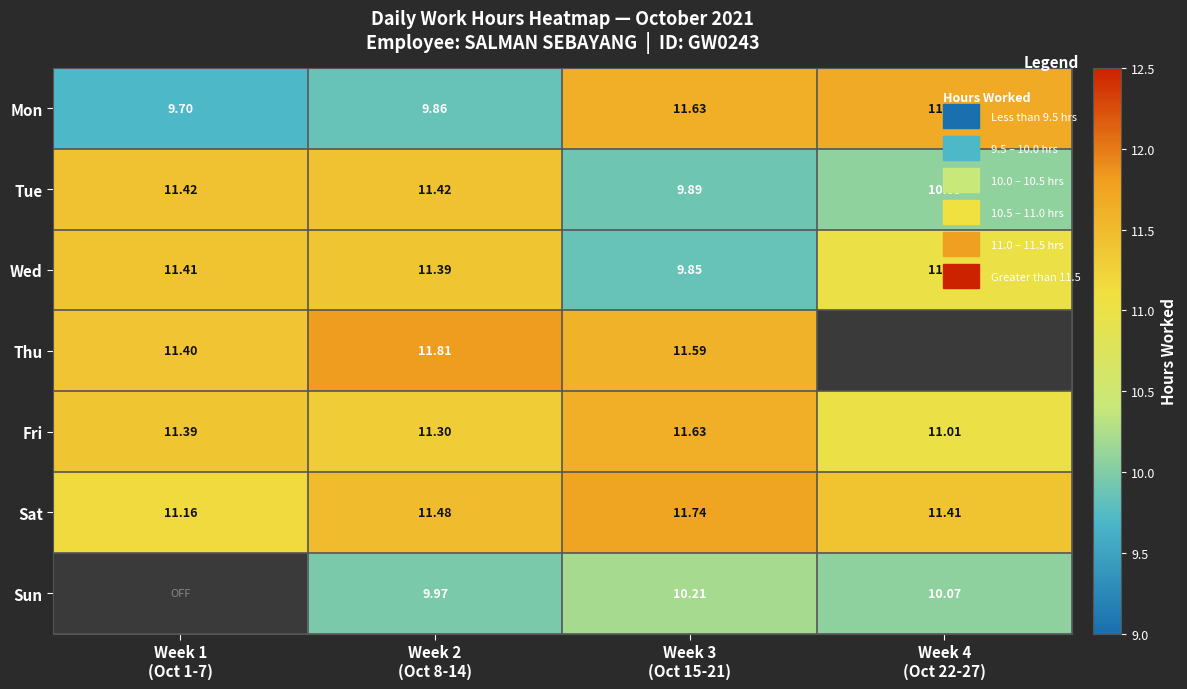

What is the sum of all Fri values?

45.3